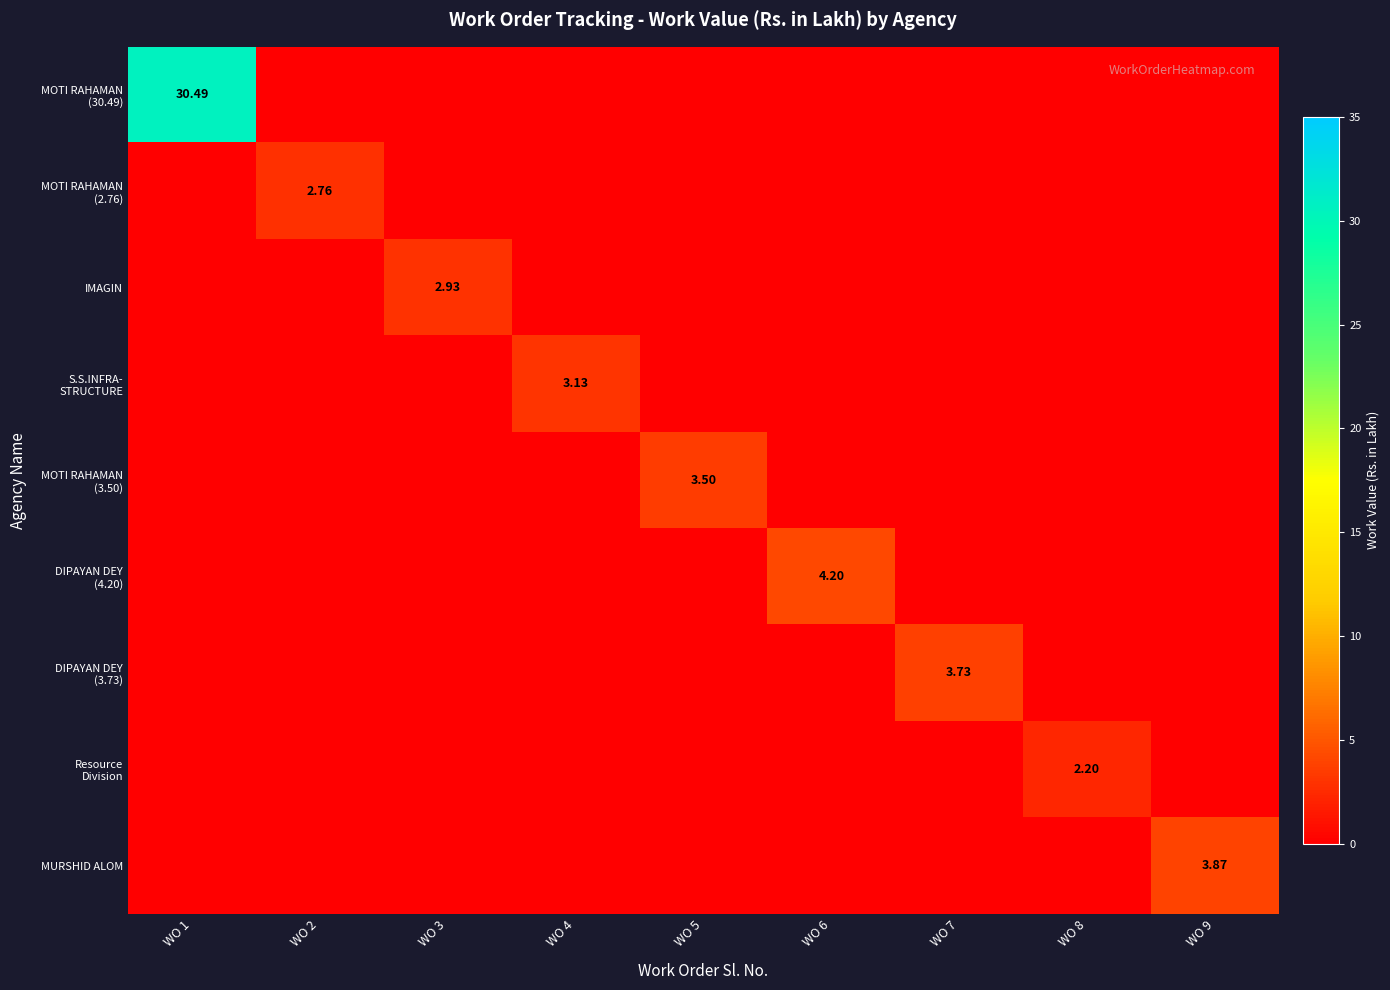

What is the average value of the MOTI RAHAMAN (30.49) series?

3.4